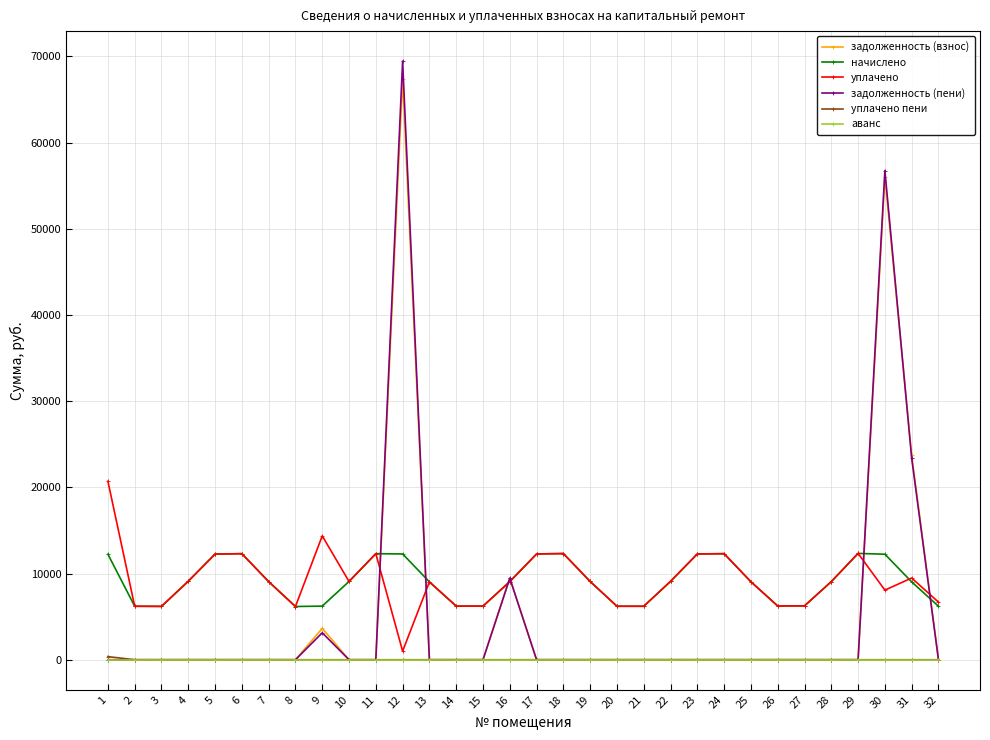

What is the total value across all series at 20?

12410.9